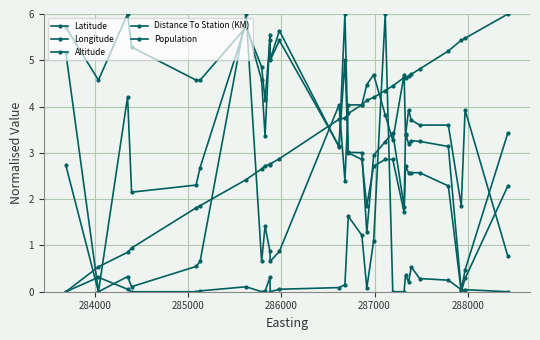

Is this an area chart (filled region under the line)?

No